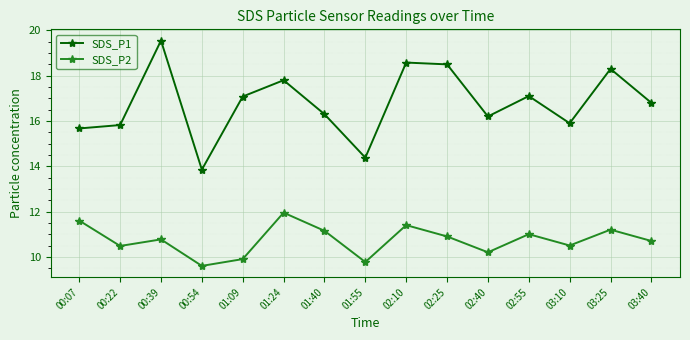

What position from the left is 00:54?

4